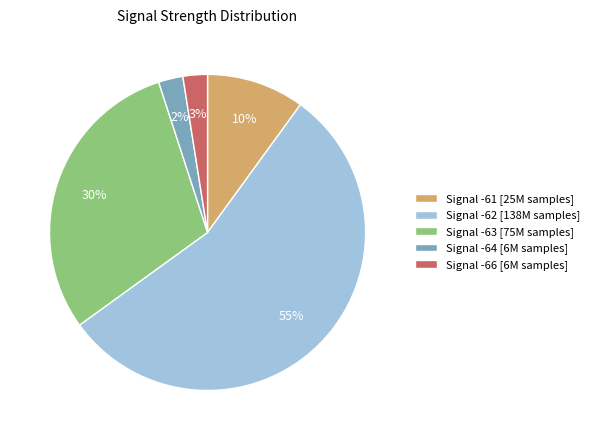

Is it true that Signal -61 [25M samples] is 17% of the pie?

False